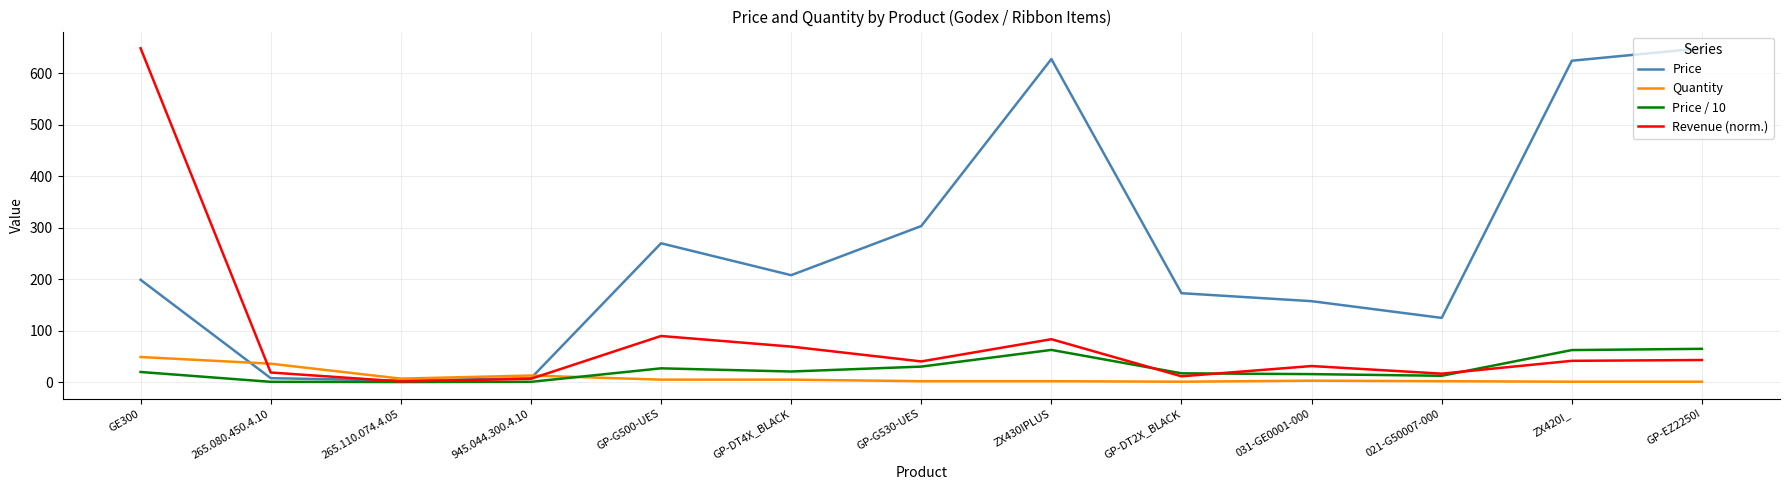

What is the highest value of the Quantity series?

49.0